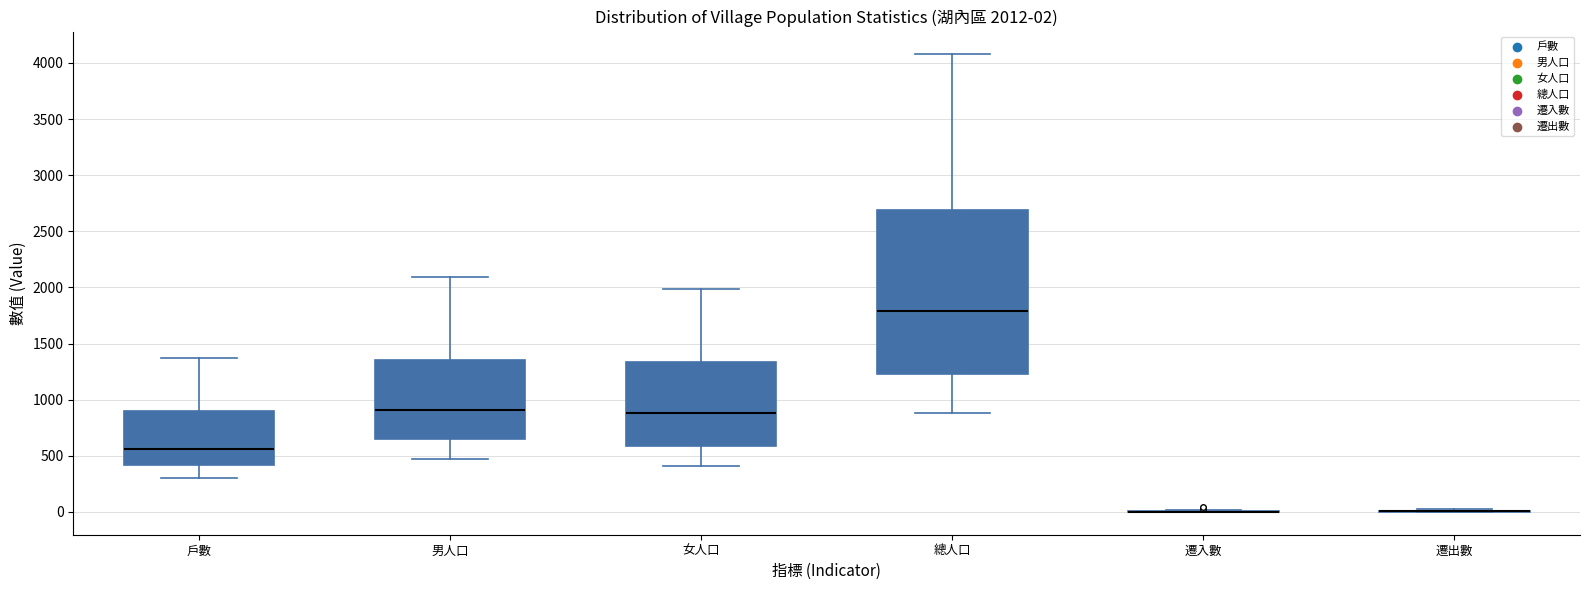

Comparing the boxes themselves (not the whiskers), which one is the tallest?

總人口